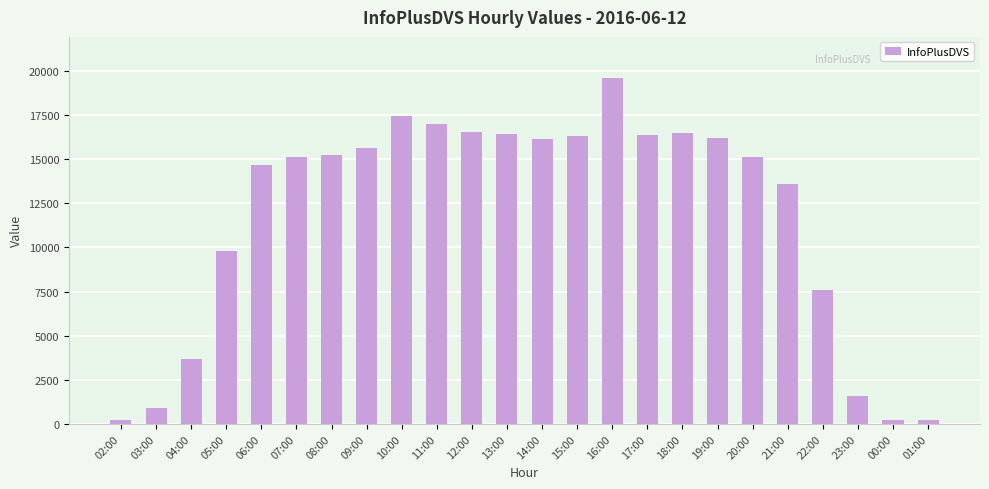

What is the change in value from 07:00 to 16:00?

+4449